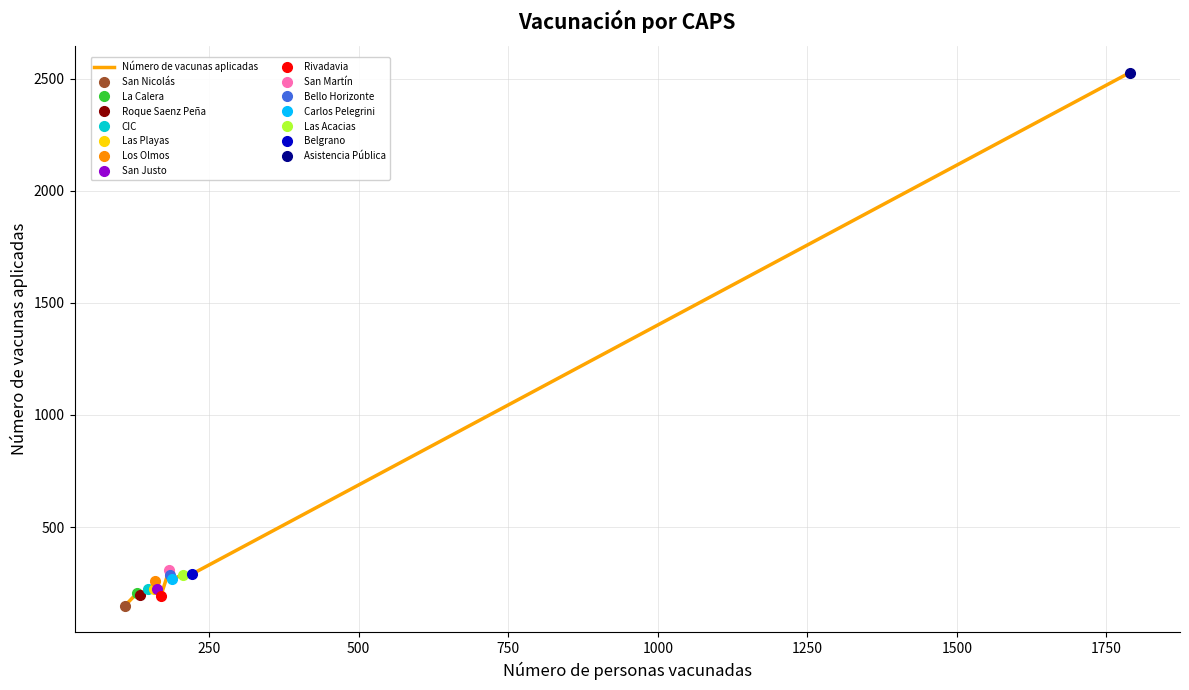

What is the sum of all values?

5639